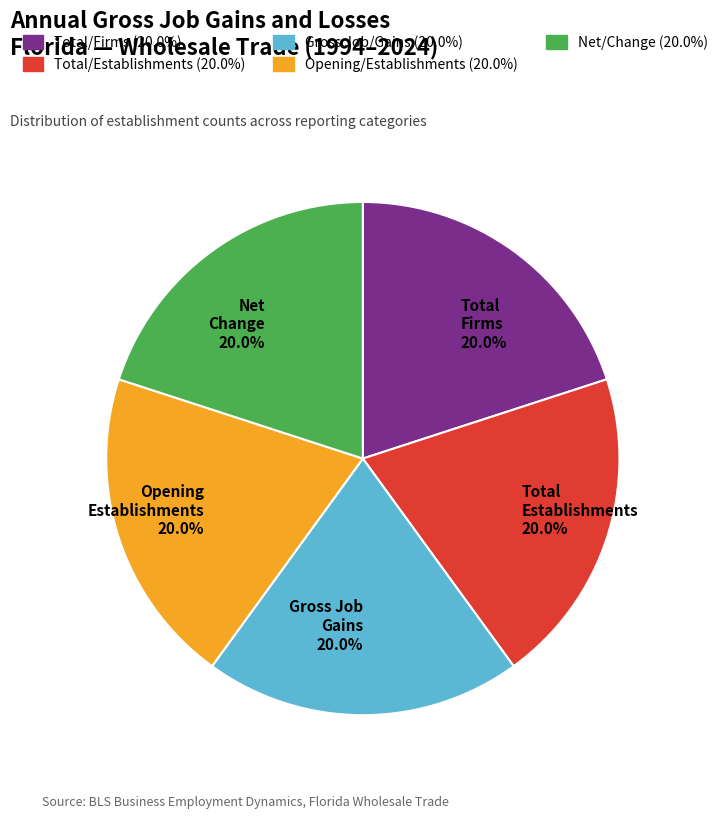

Approximately how many times larger is the value at Total Firms 20.0% compared to Net Change 20.0%?

1.0